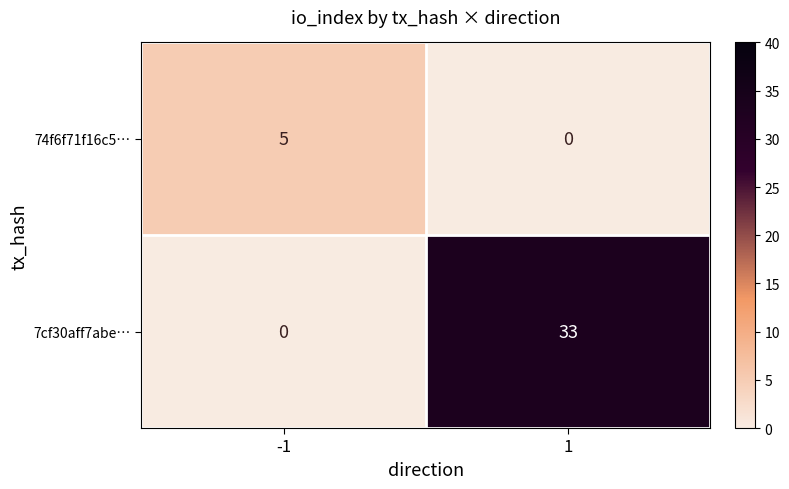

Which series has the largest total across all categories?

7cf30aff7abe…